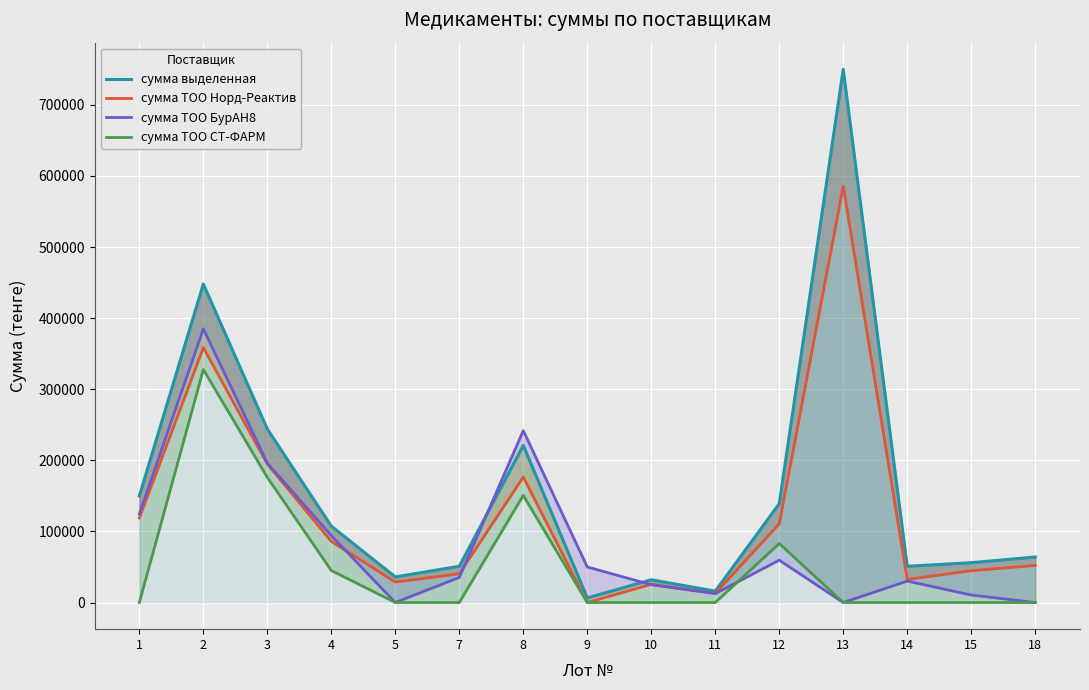

In сумма выделенная, how many points are lower than both neighbors (excluding endpoints)?

4